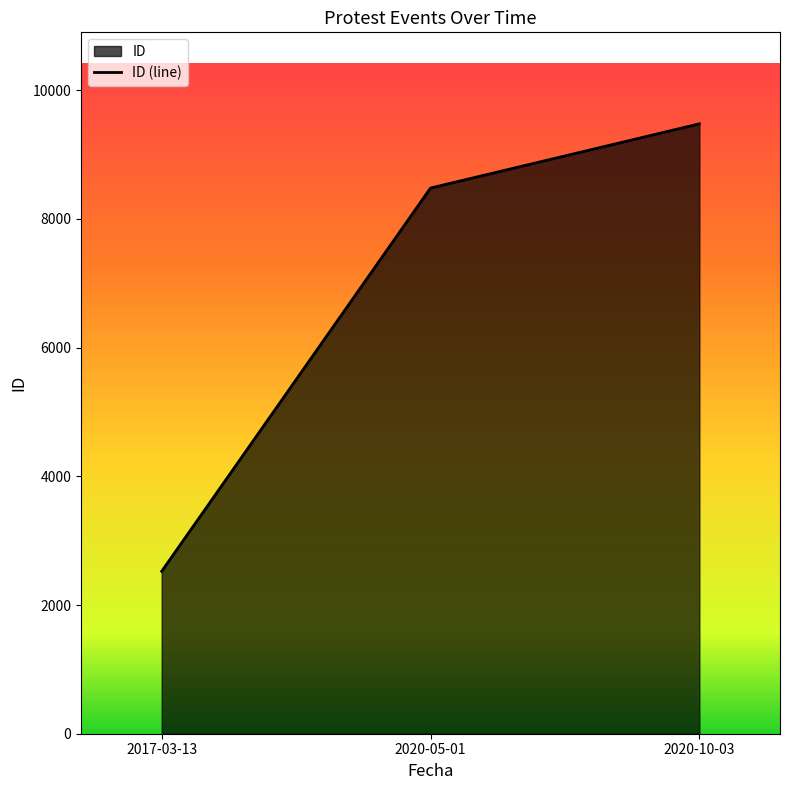

Rank the categories by value from lowest to highest.

2017-03-13, 2020-05-01, 2020-10-03